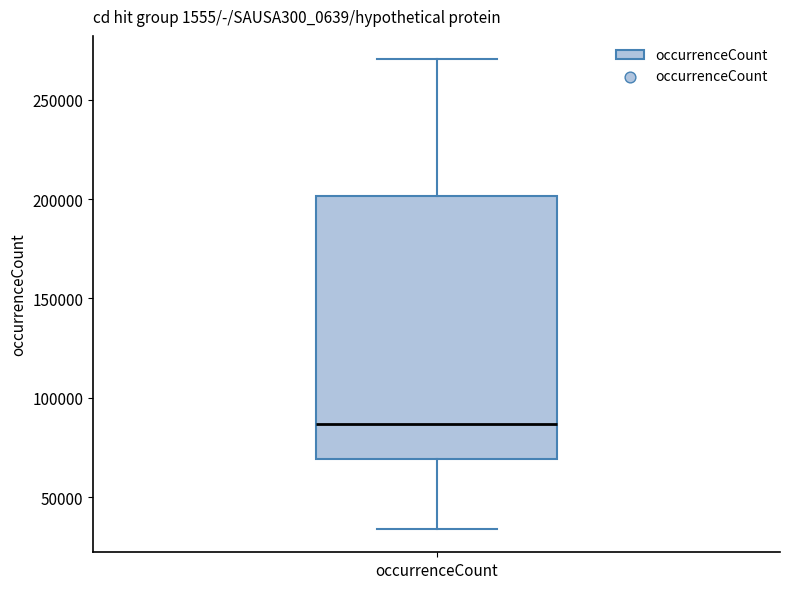

Where does the median line of the box for occurrenceCount sit on the y-axis? The values are not printed on the chart, so give them approximately, as read against the axis.

85000